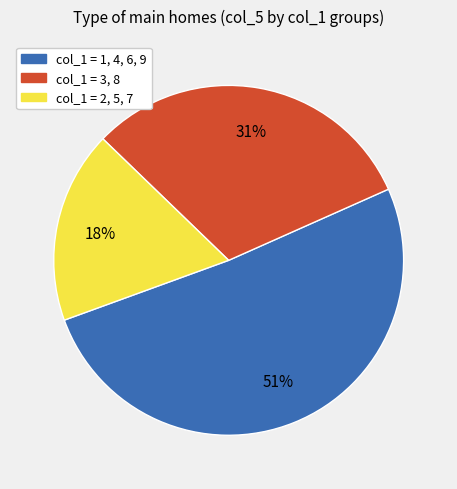

Does any single category account for the majority?

Yes